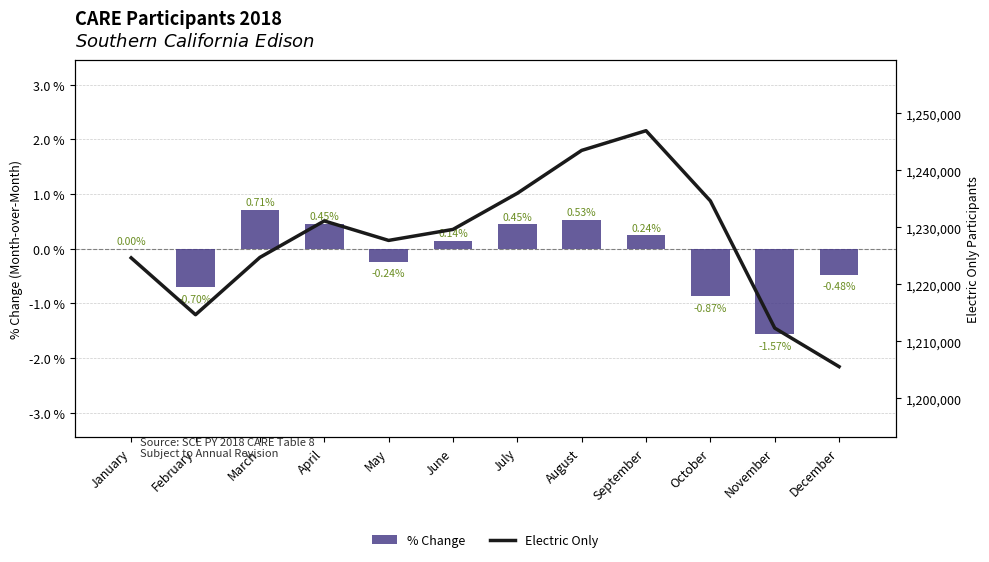

List the series in order of their overall mean, highest first.

Electric Only, % Change